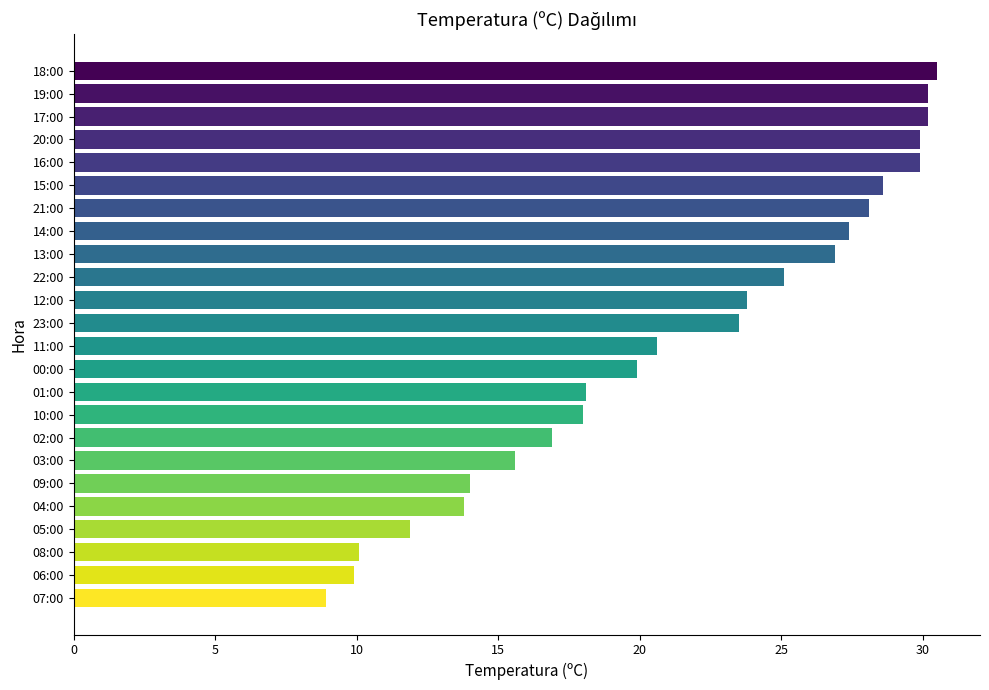

What is the label of the 20th bar from the bottom?

16:00